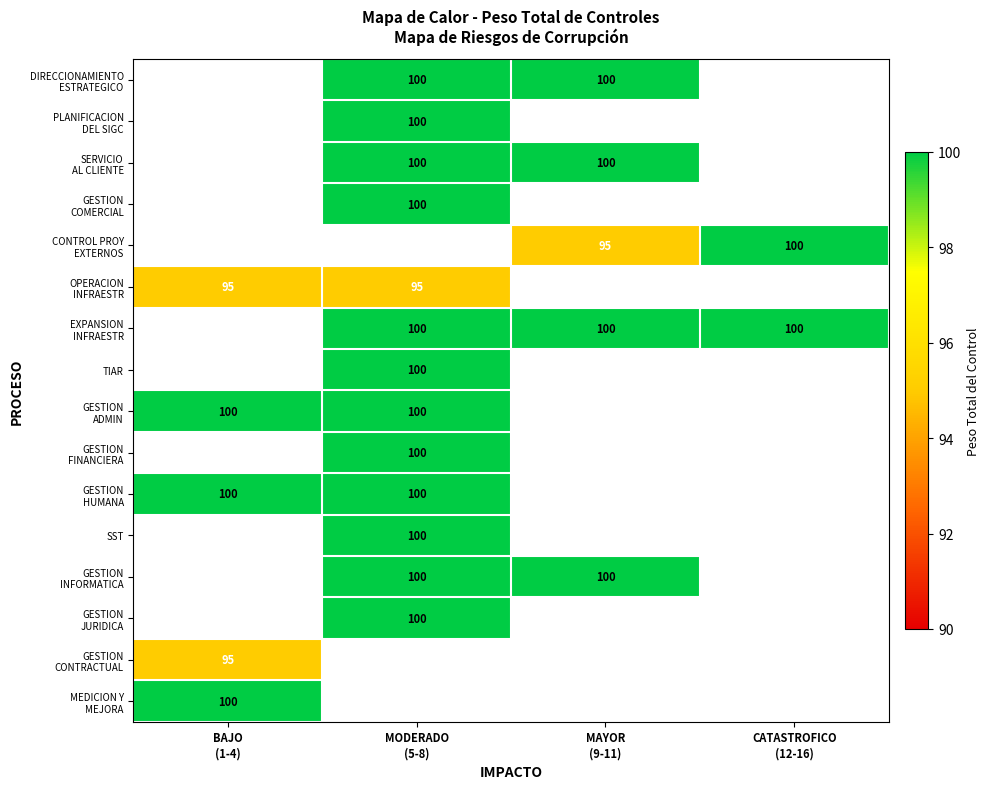

How many values in PLANIFICACION DEL SIGC are above zero?

1